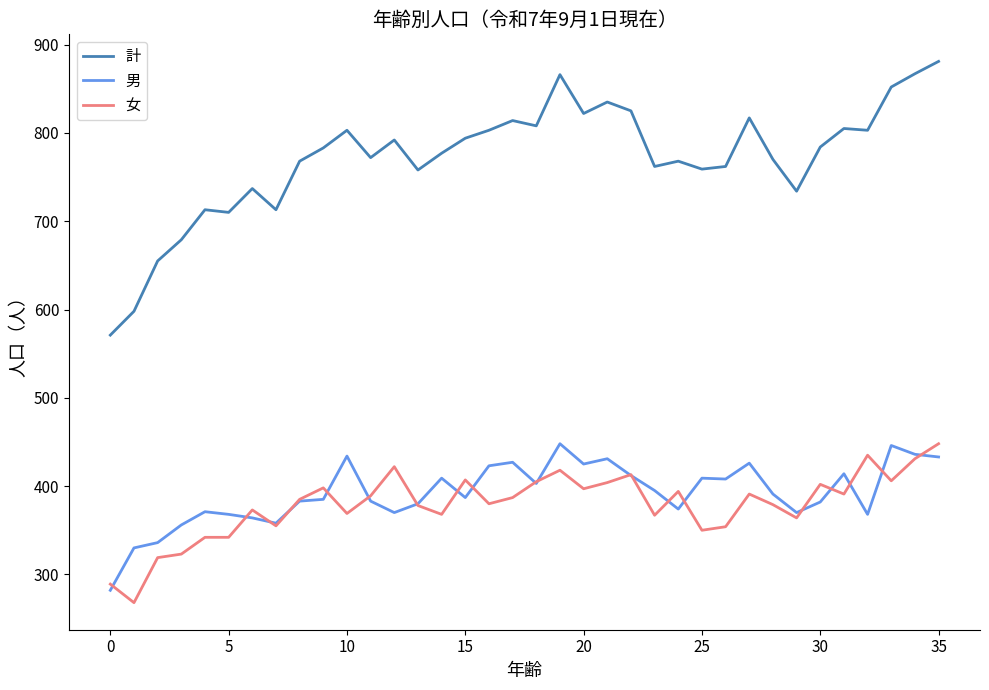

Which series has the largest total across all categories?

計